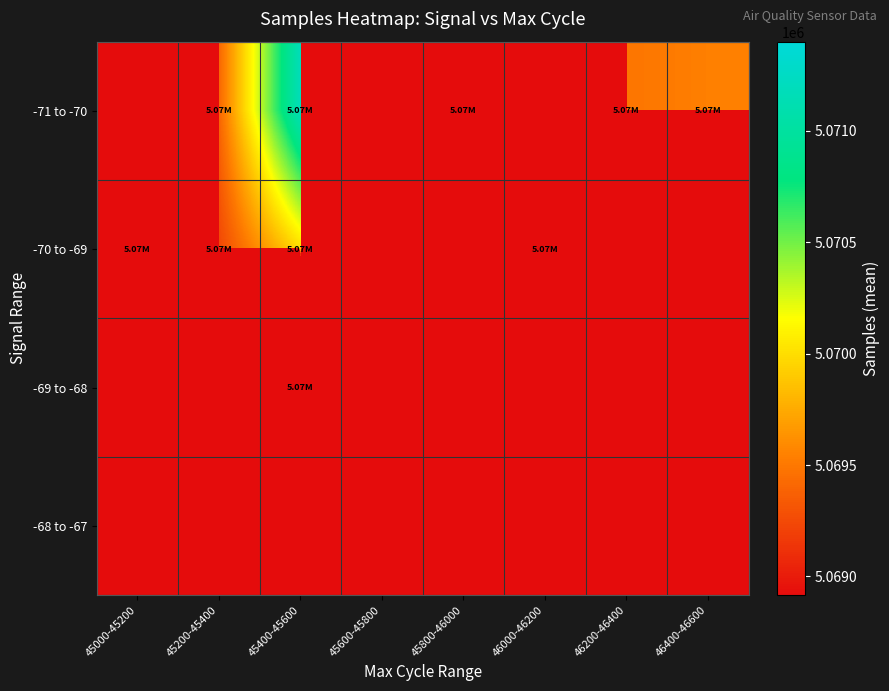

At which category is the sum across all series the highest?

45400-45600